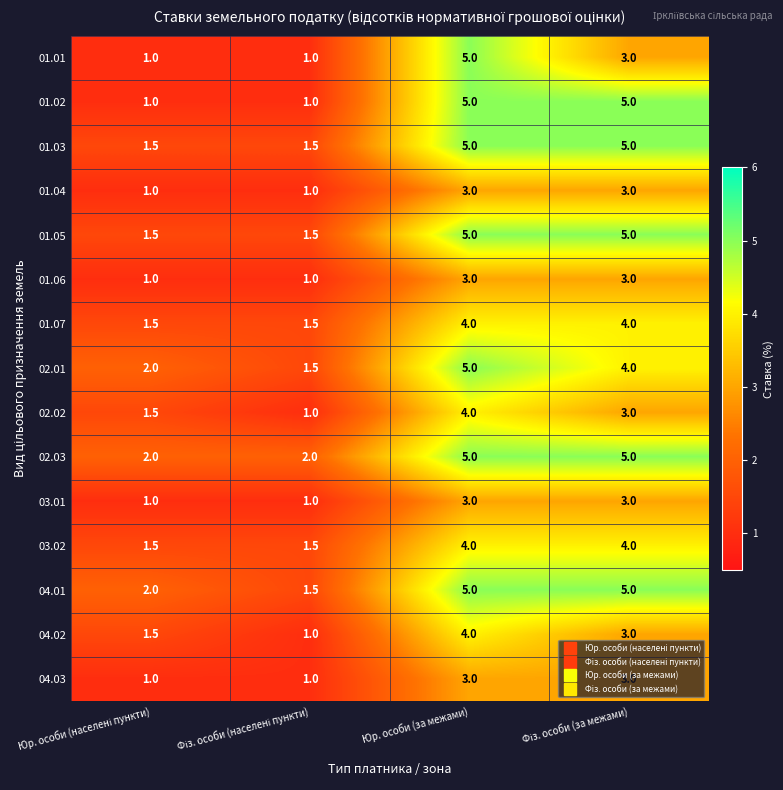

At which category is the sum across all series the highest?

Юр. особи (за межами)